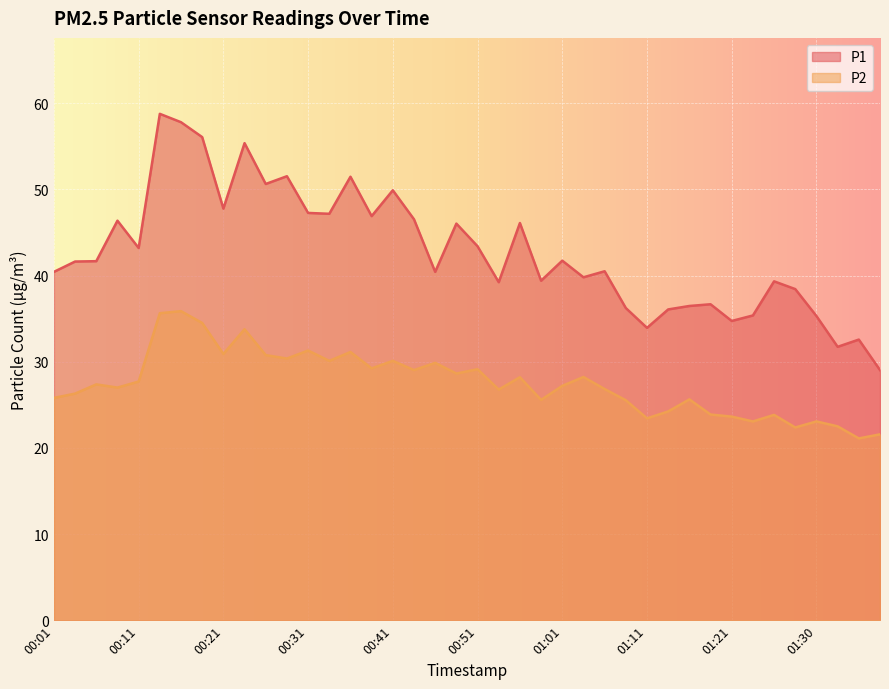

Which category has the highest value in the P1 series?

00:14